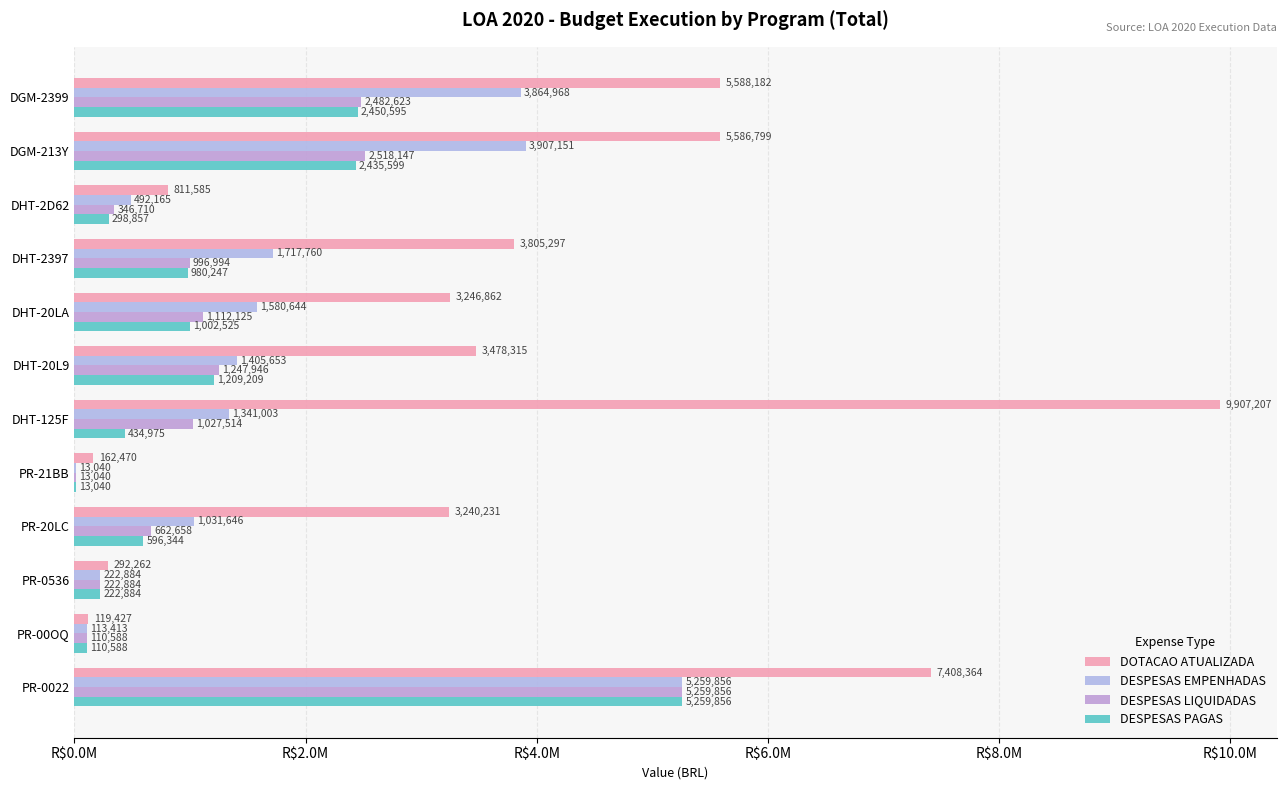

What is the value of the DESPESAS PAGAS bar at the 10th from the left?

298857.3